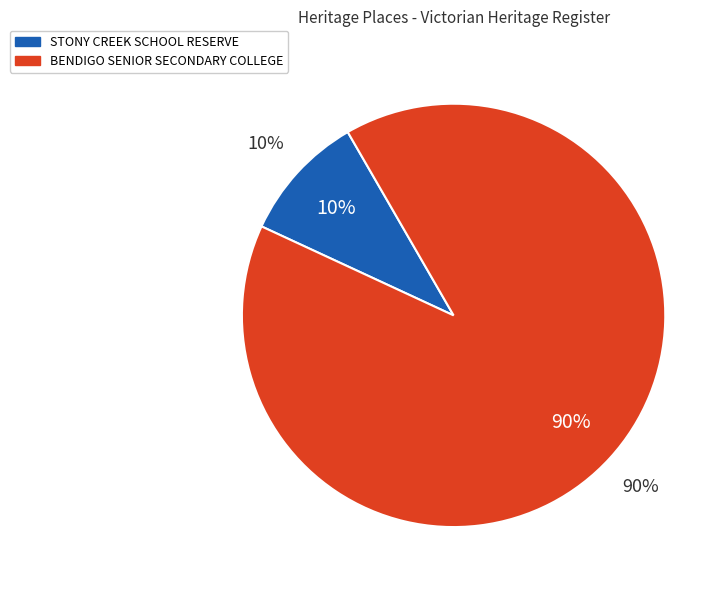

Approximately how many times larger is the value at BENDIGO SENIOR SECONDARY COLLEGE compared to STONY CREEK SCHOOL RESERVE?

9.2